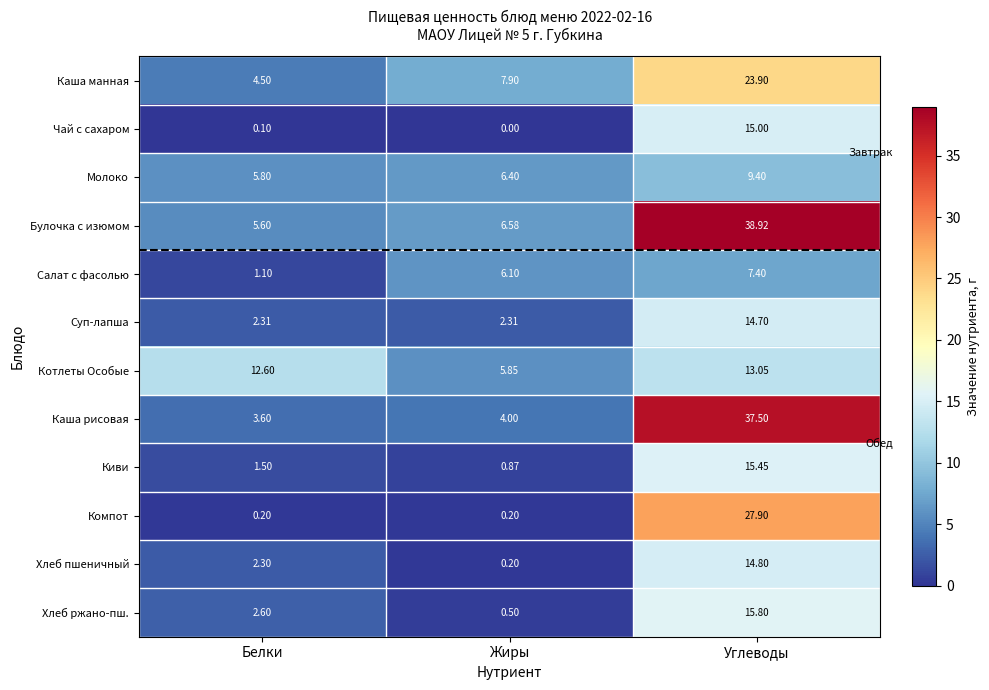

Between Жиры and Углеводы, which series saw the biggest shift?

Каша рисовая